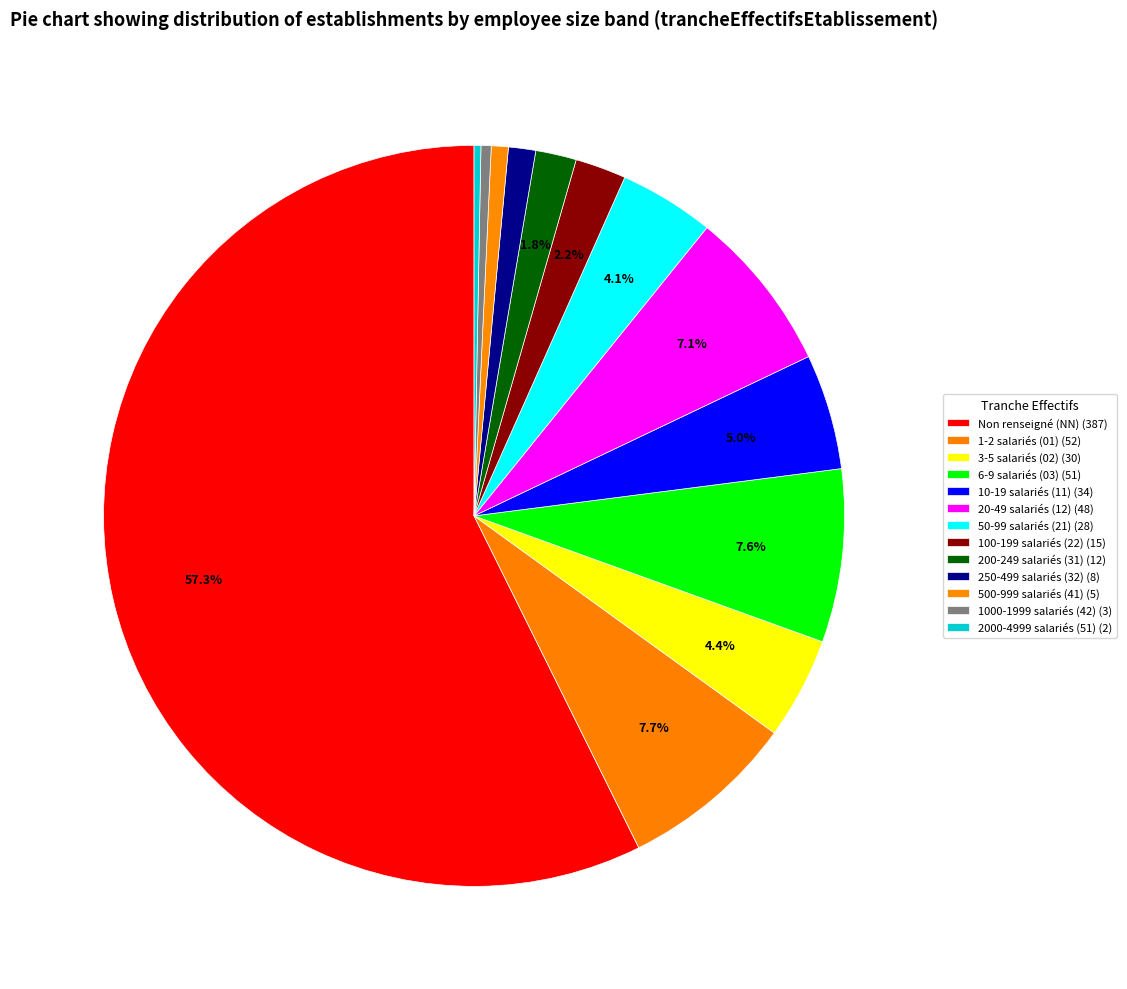

Which slice is the largest?

NN